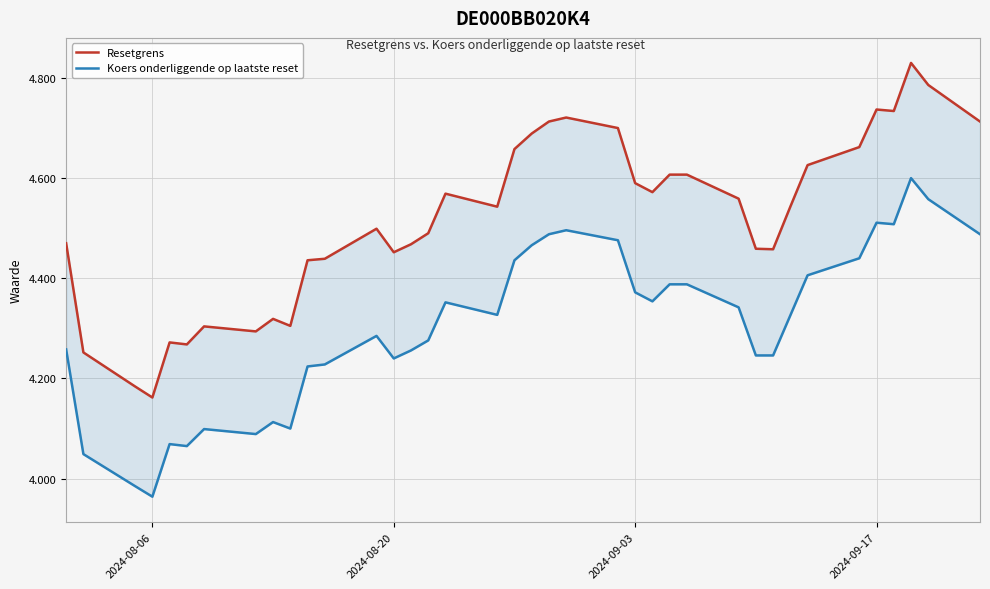

The Resetgrens series shows 6.2 at 5. True or false?

False